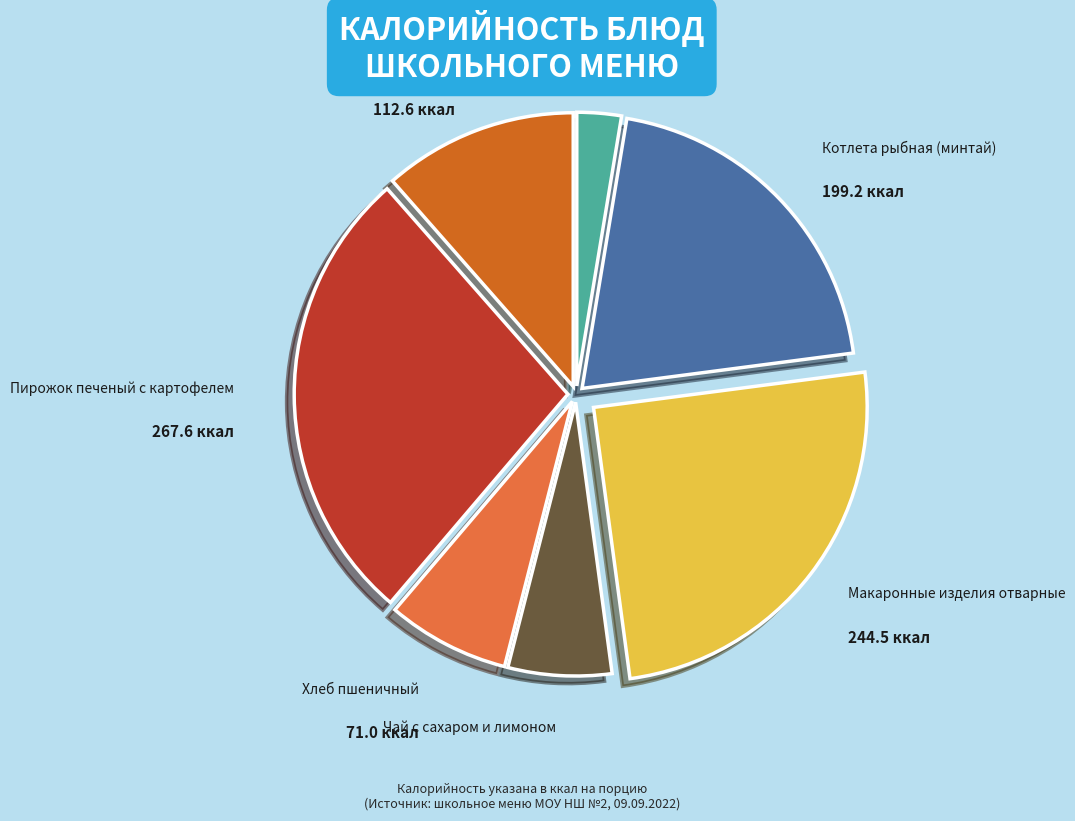

Which slice is the largest?

Пирожок печеный с картофелем